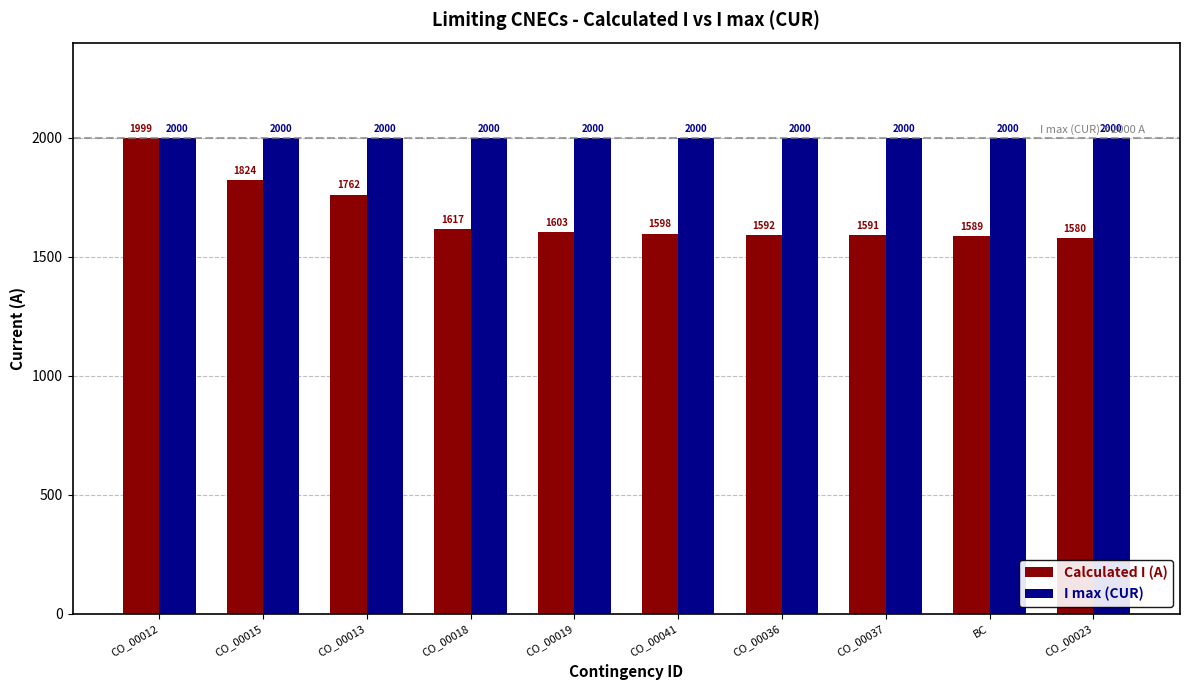

What is the approximate value of I max (CUR) at CO_00037?

2000